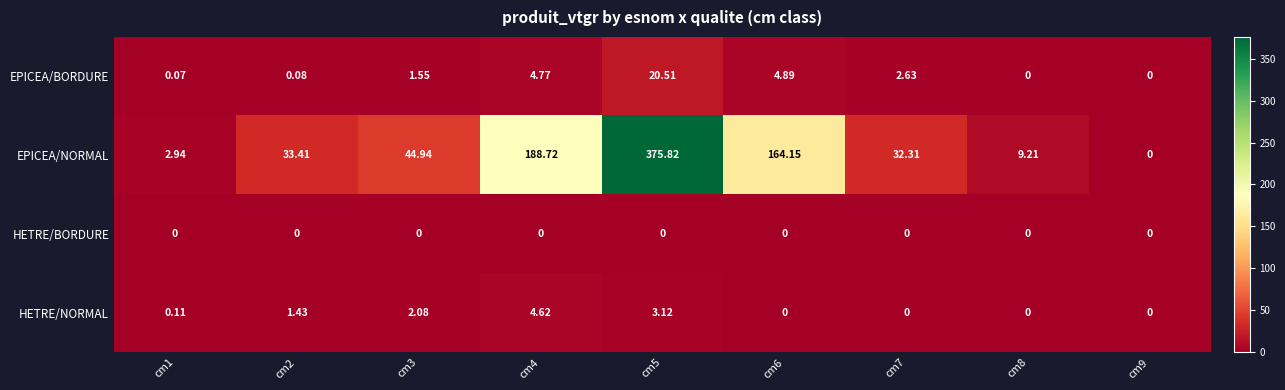

Which series changed the most between cm1 and cm5?

EPICEA/NORMAL